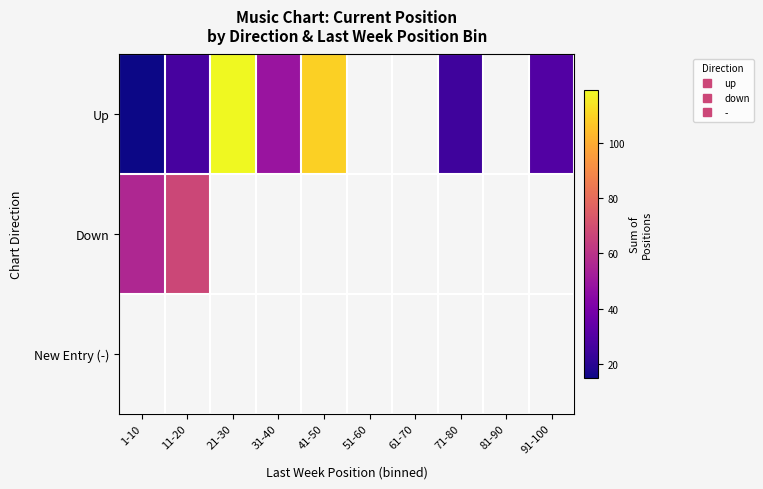

At how many categories does at least one series exceed 94?

2